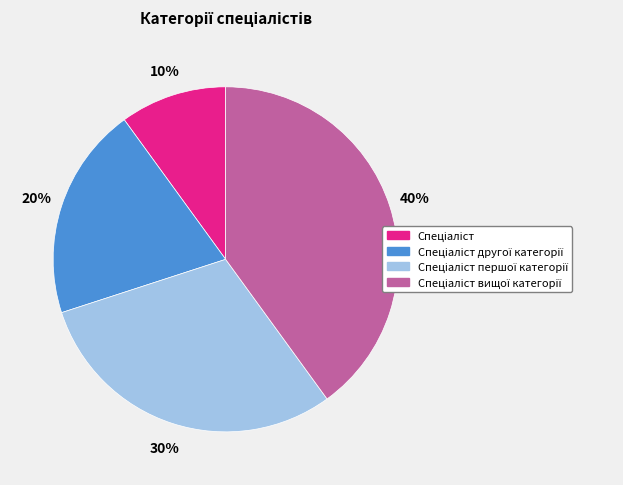

Count the number of slices in the pie.

4